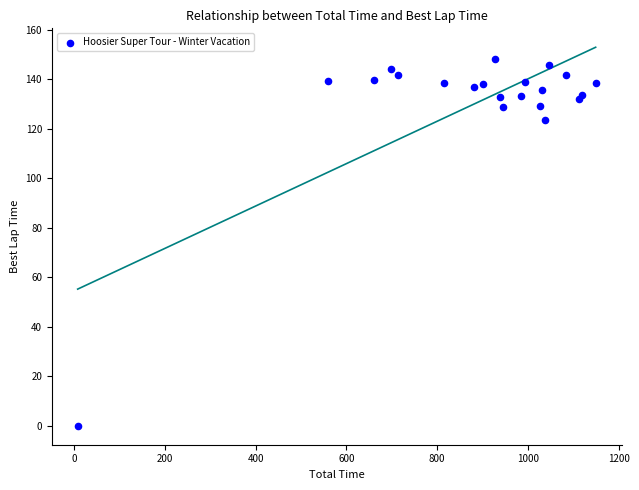

What Y value in the scatter plot is closest to 74?

123.4